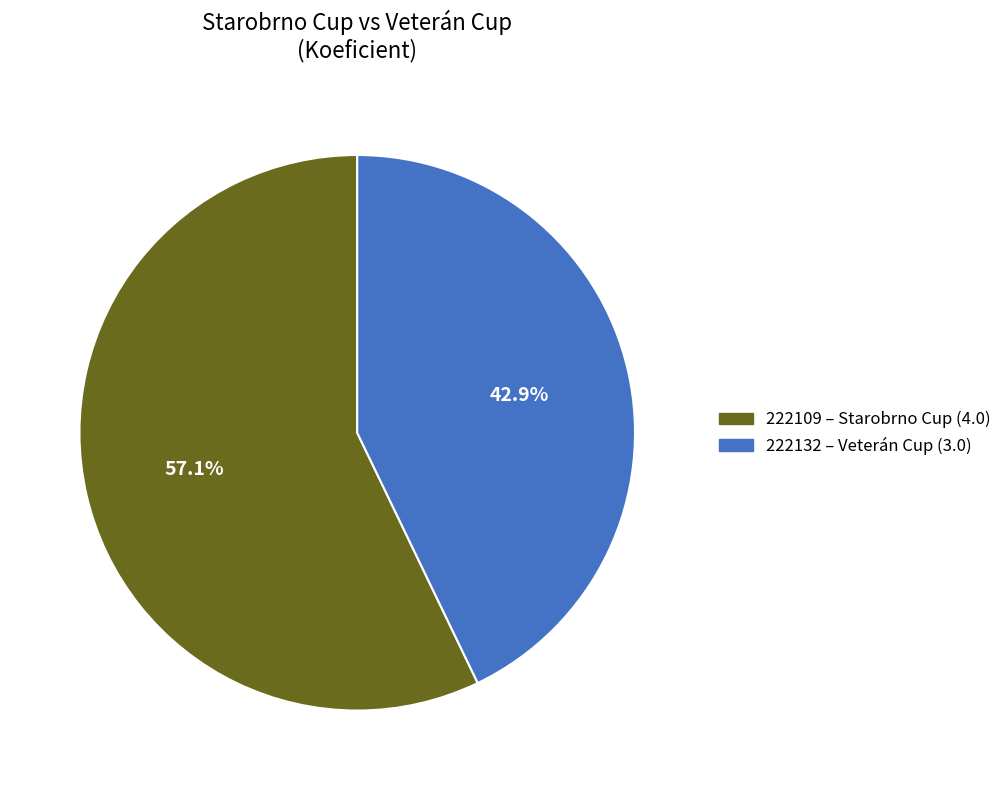

To the nearest percent, what portion does 222109 represent?

57%